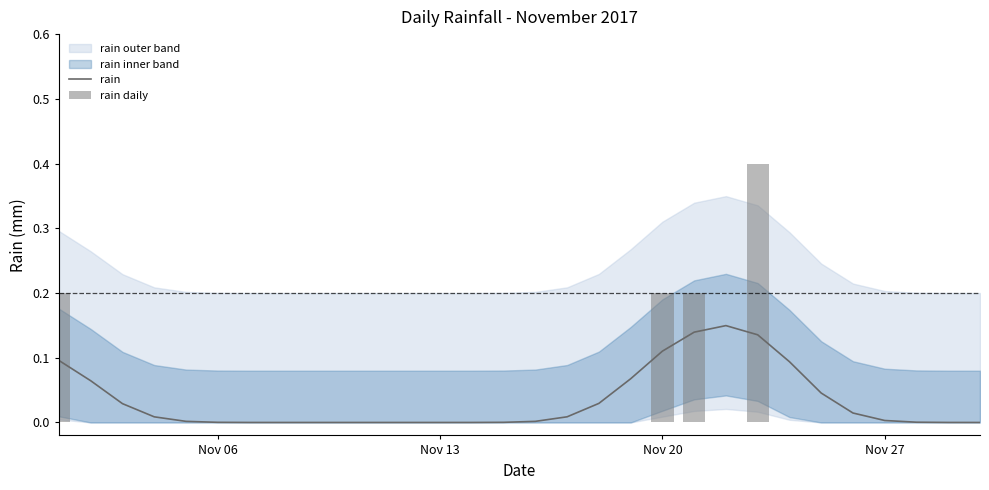

The value of rain at Nov 27 is 0.0. True or false?

True